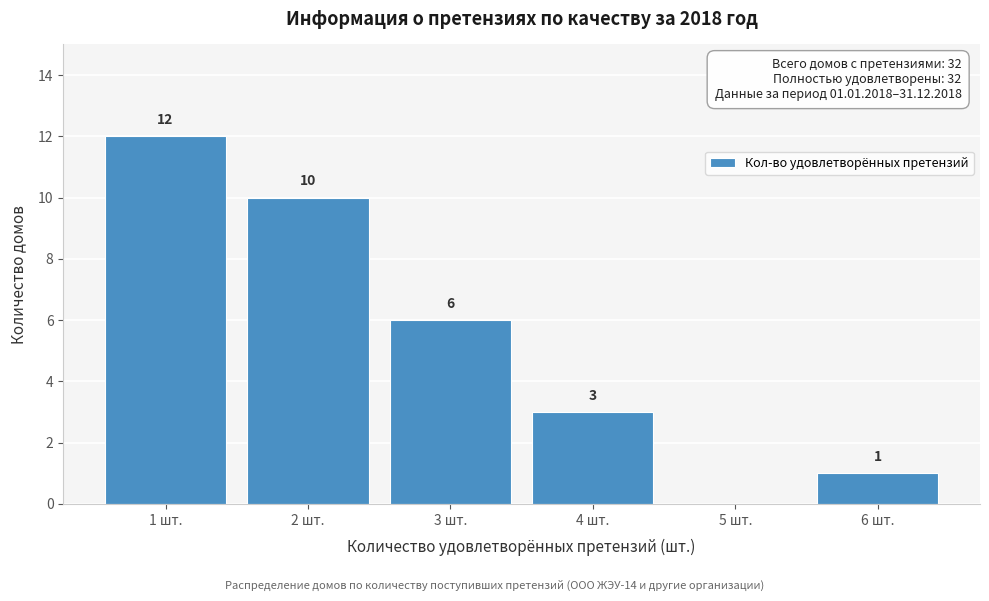

Over which range of the x-axis is the bar tallest?

0.5 to 1.5